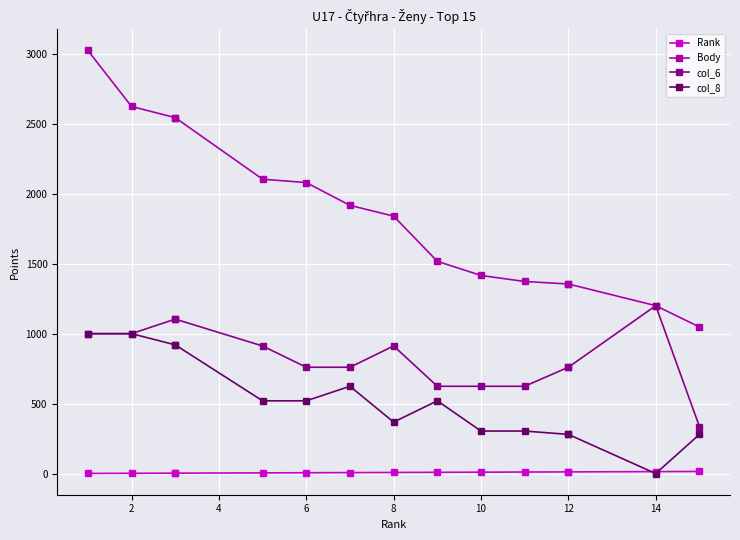

What is the value of the Rank point at the 1st from the left?

1